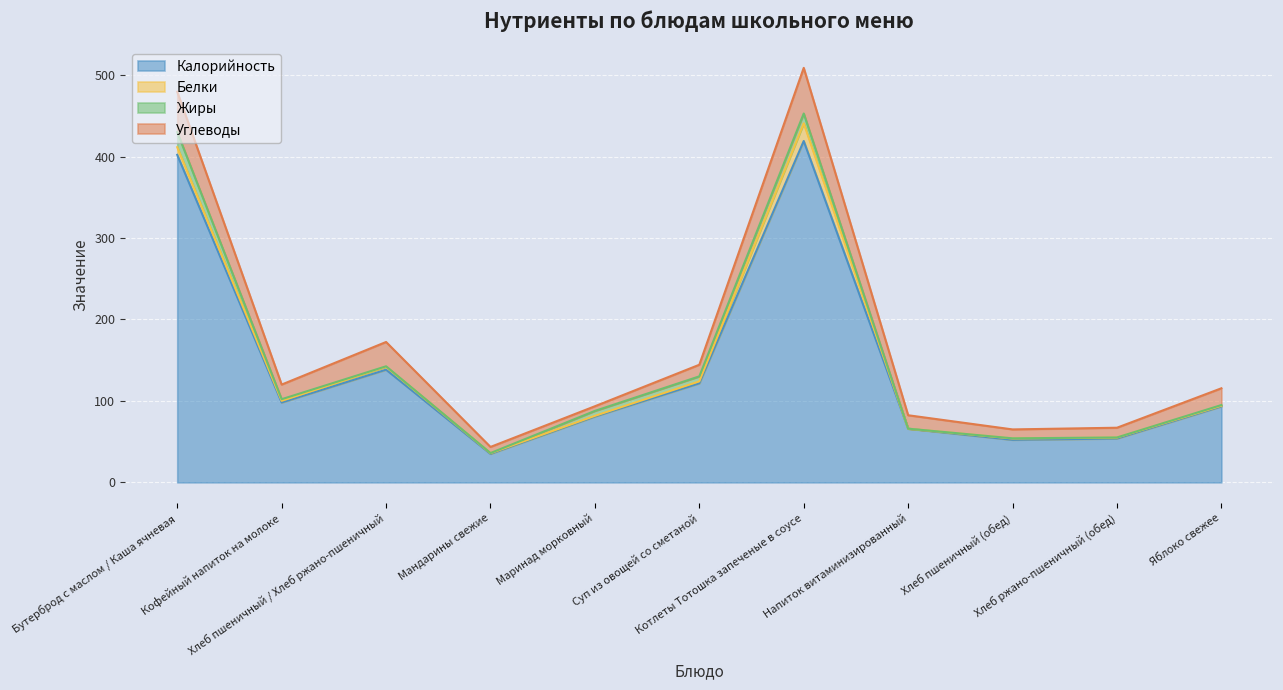

What is the value of the Белки point at the 3rd from the left?

3.7